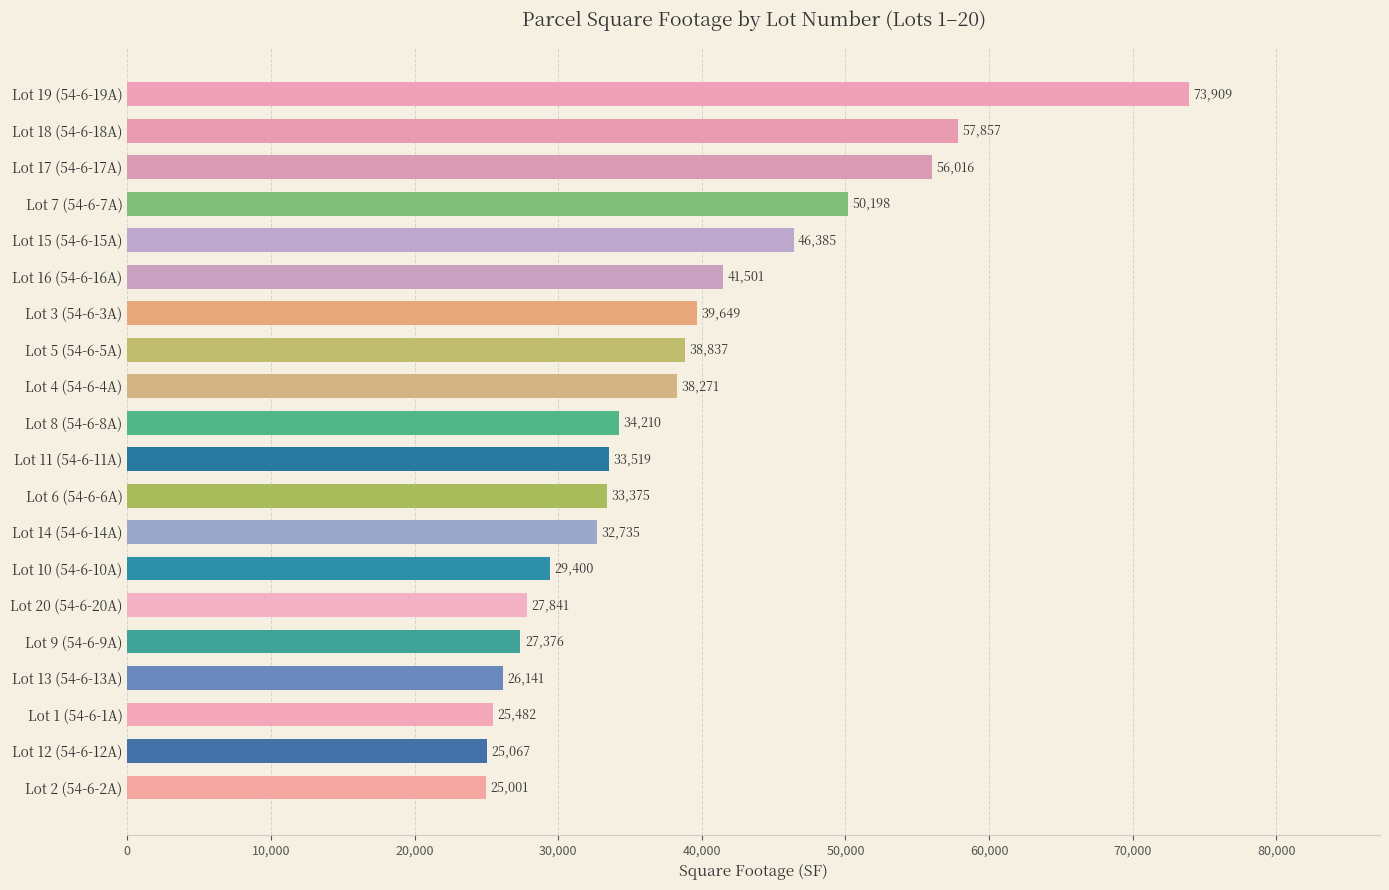

What is the difference between the maximum and minimum values?

48908